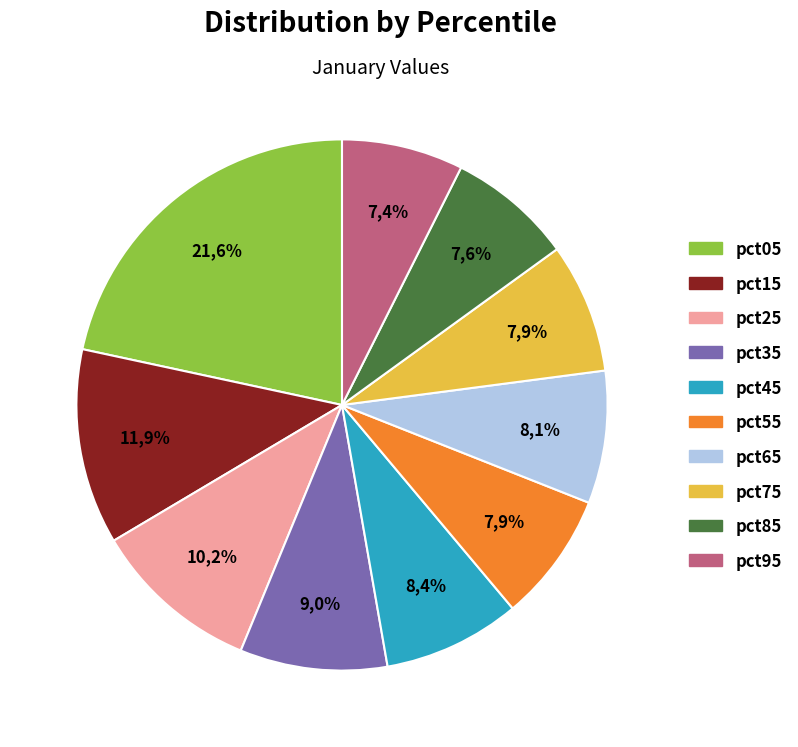

Count the number of slices in the pie.

10